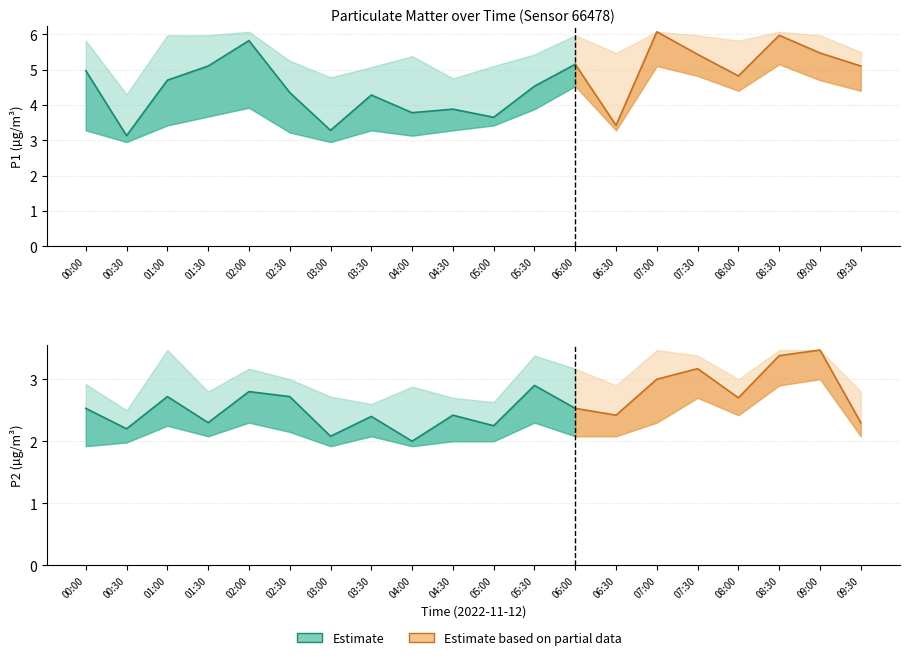

Which series has the largest range (max minus min)?

P1